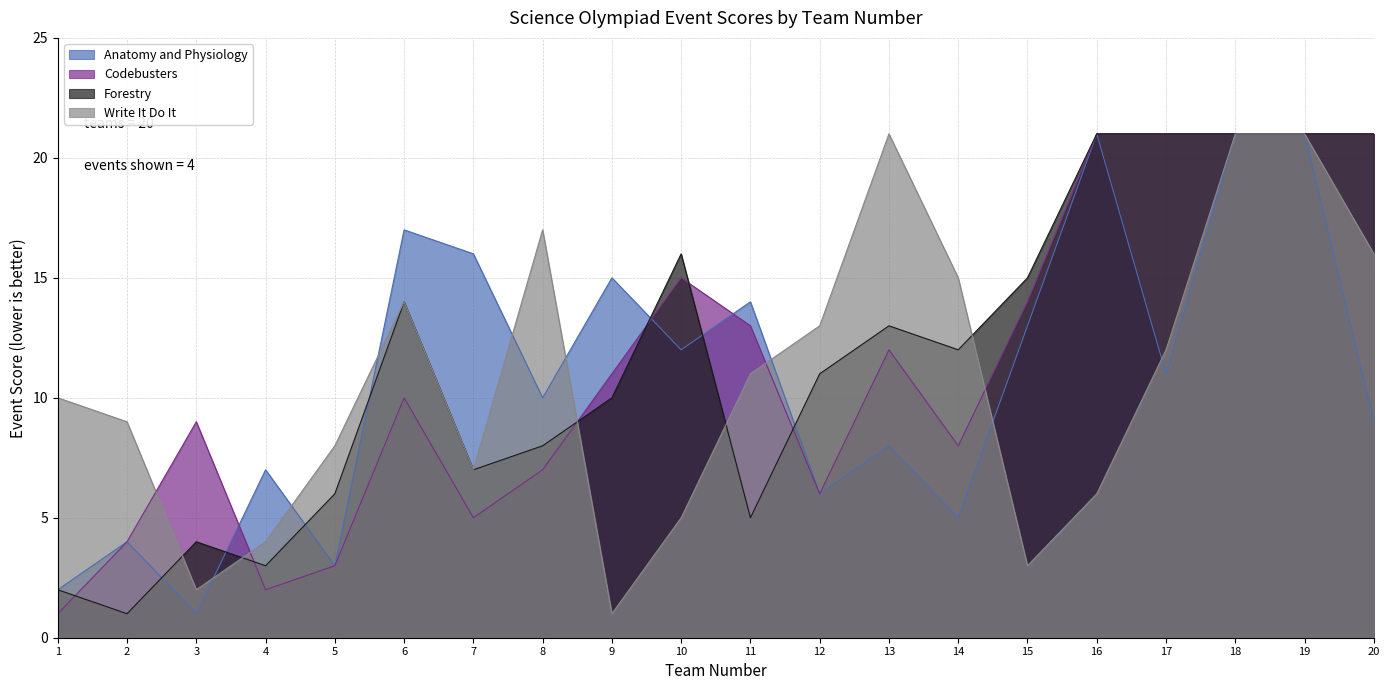

At how many categories does at least one series exceed 10?

15